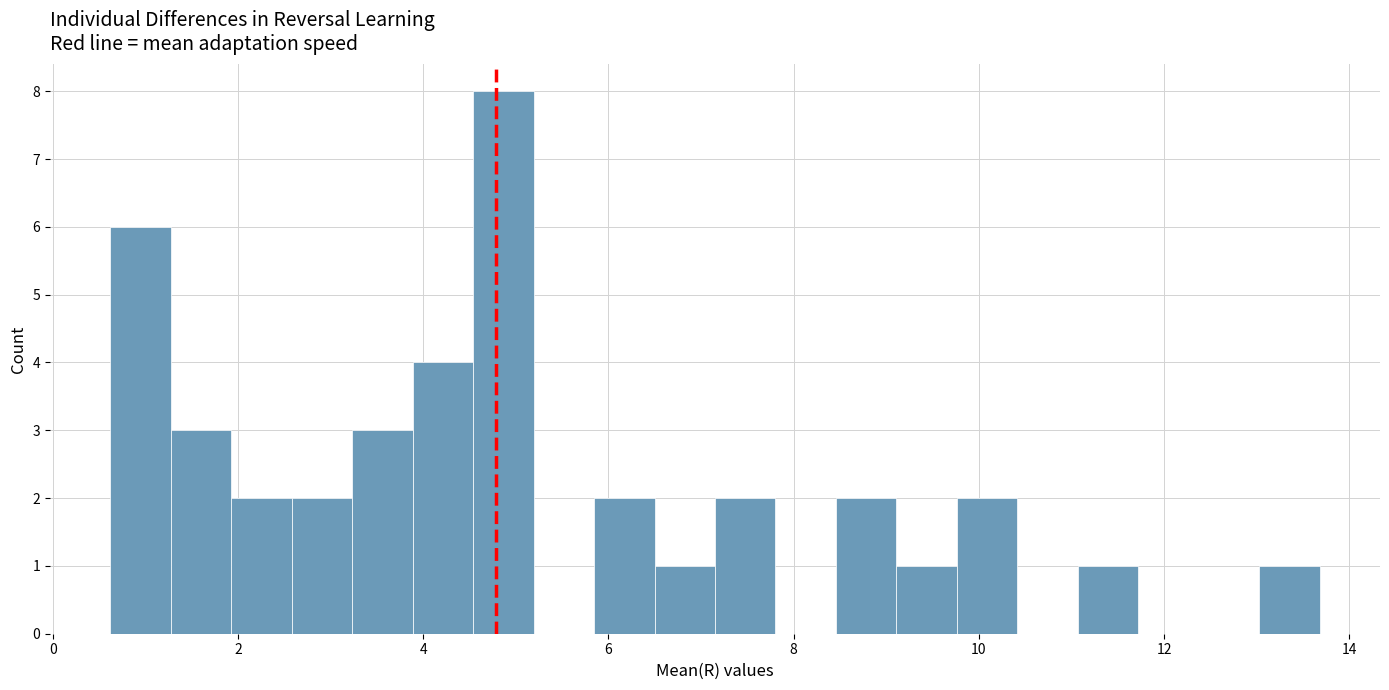

Around what value on the x-axis is the tallest bar? Give the approximate position of its centre, as read against the axis.

4.8